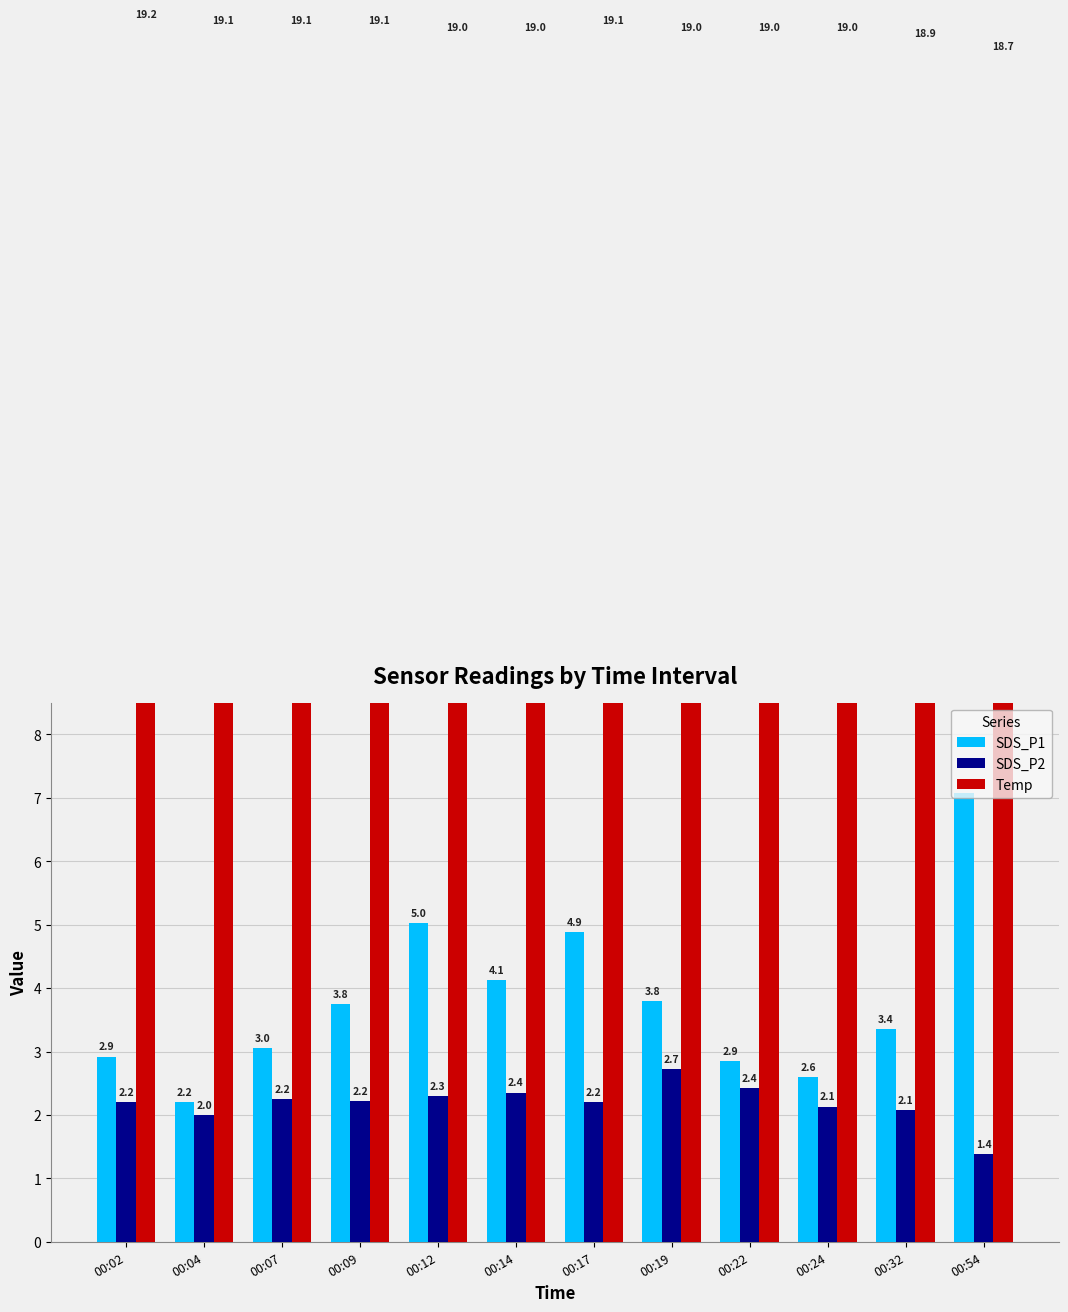

What are all the series names shown in the legend?

SDS_P1, SDS_P2, Temp